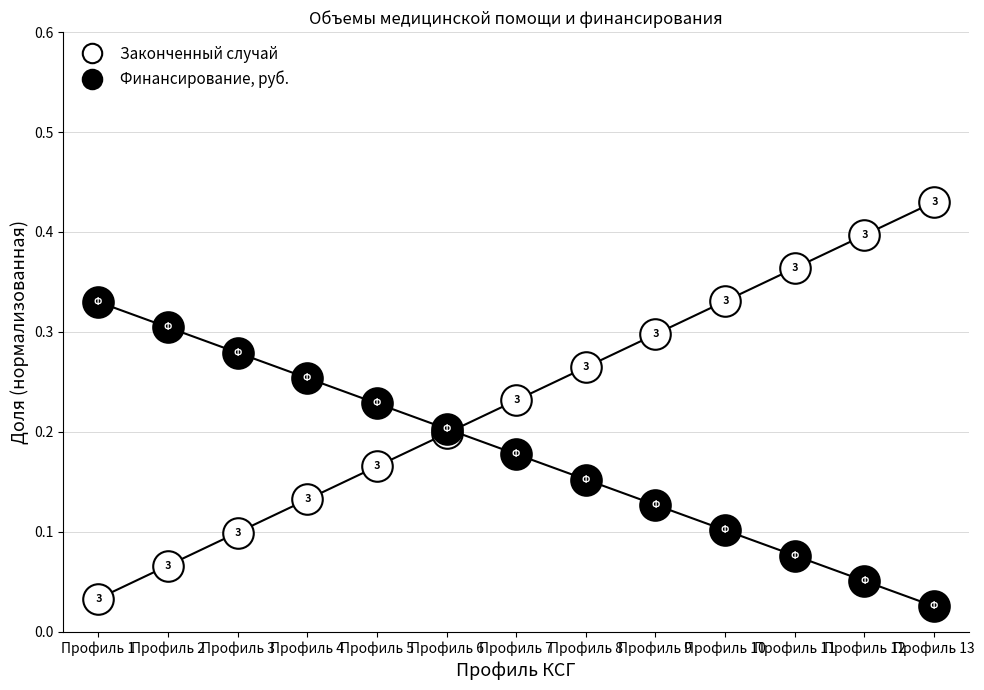

At which category does the chart reach its minimum across all series?

Профиль 13